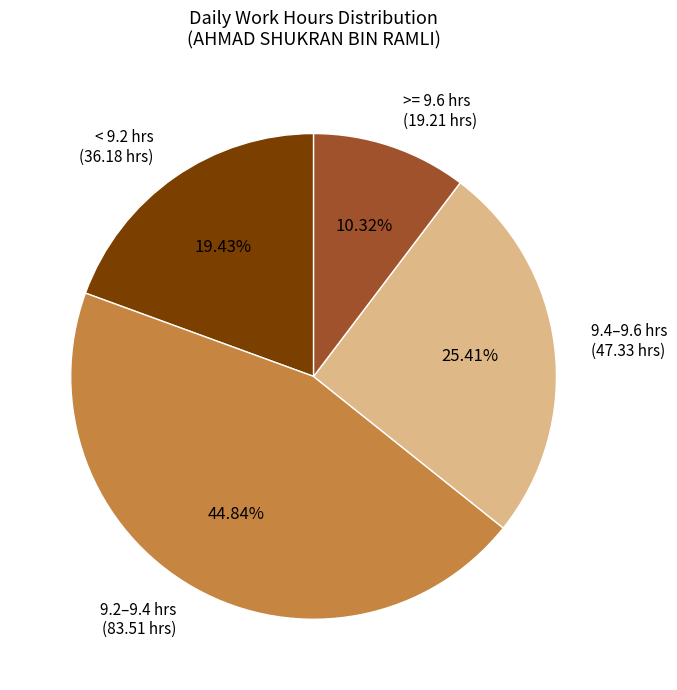

Is >= 9.6 hrs the majority of the pie?

No